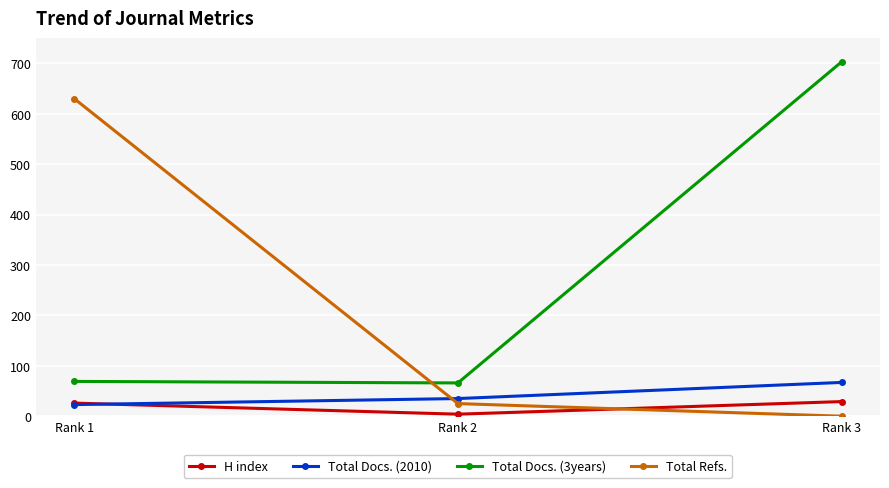

Which series has the largest total across all categories?

Total Docs. (3years)